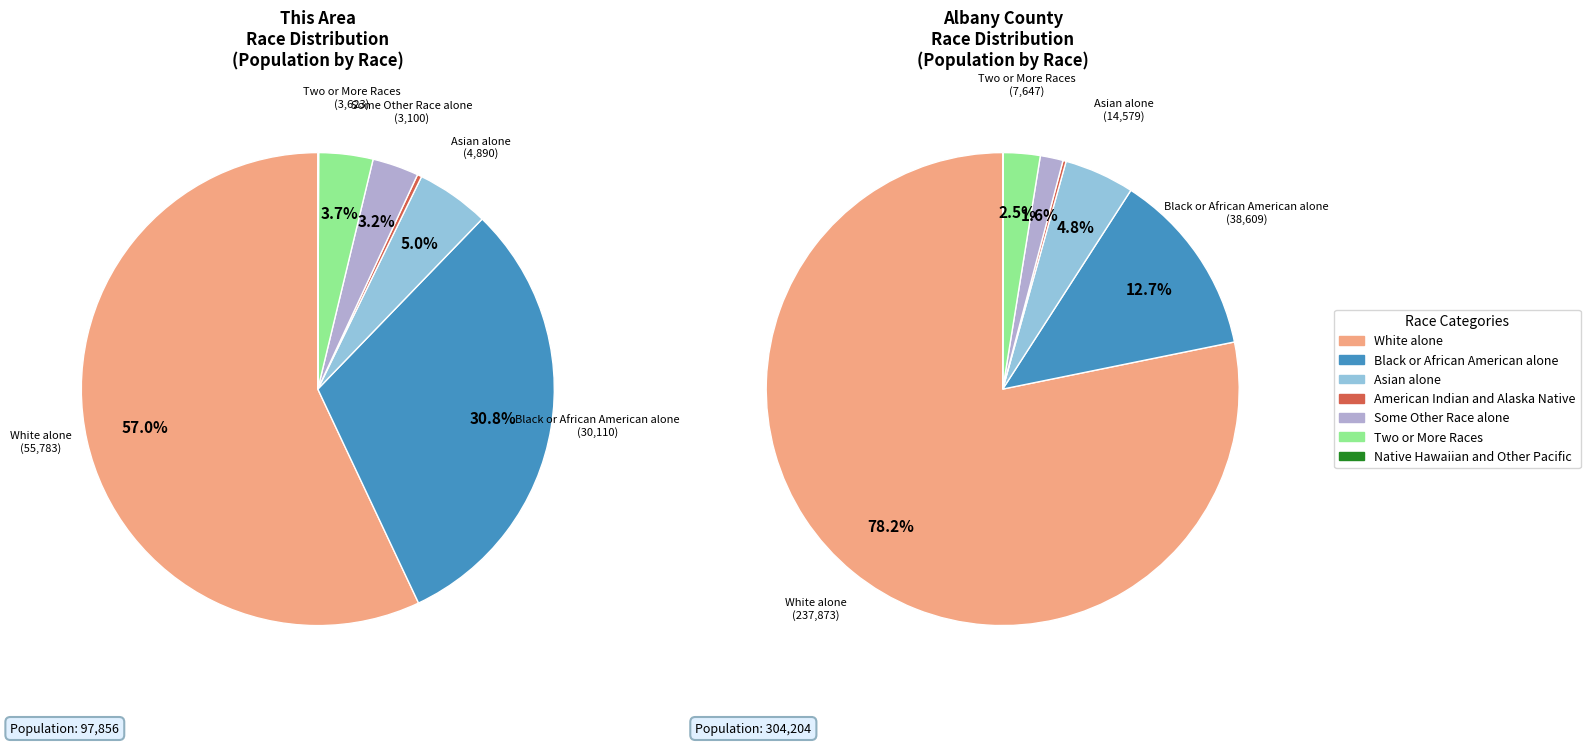

To the nearest percent, what is the average slice percentage?

14%